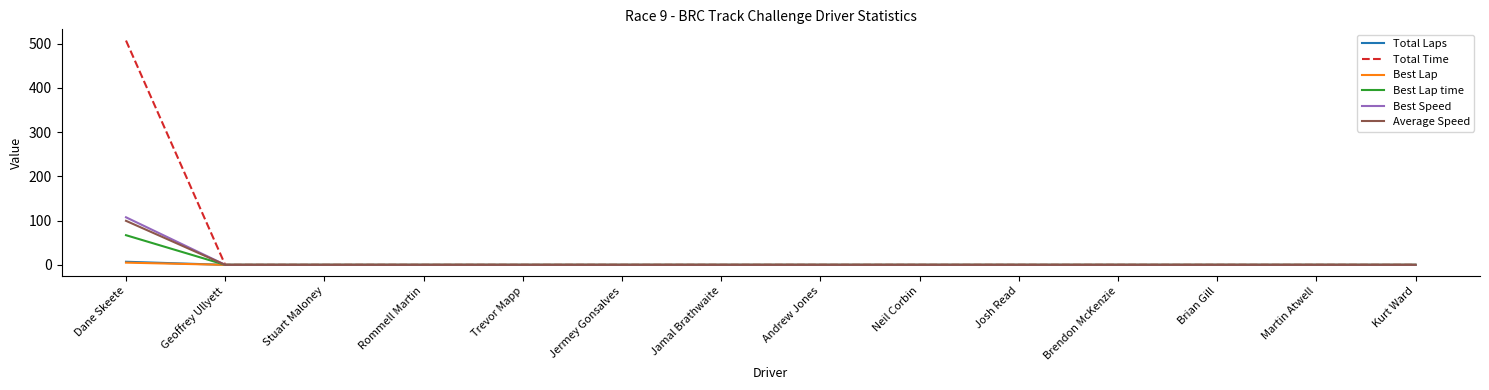

What is the highest value of the Best Lap time series?

67.0